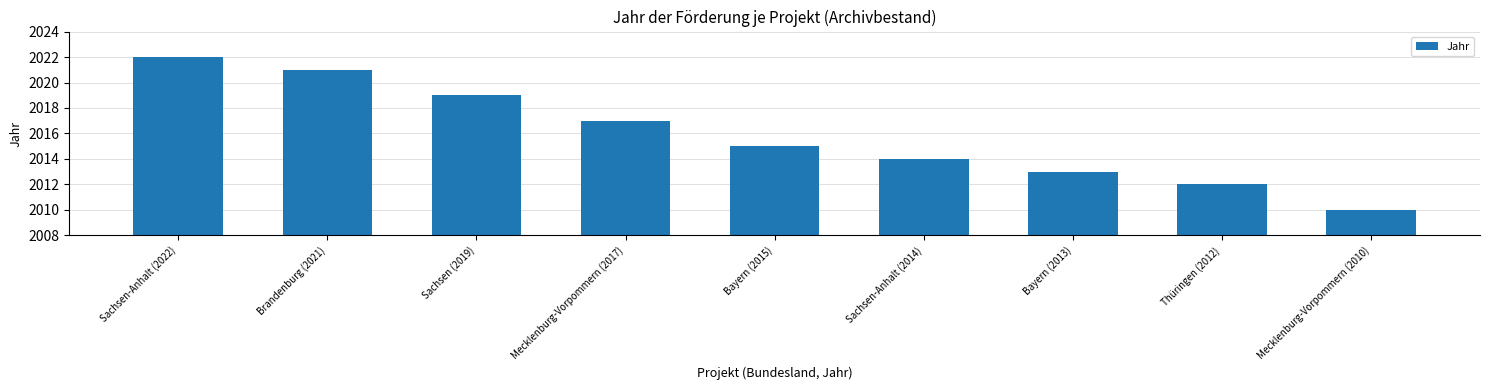

What position from the right is Thüringen (2012)?

2